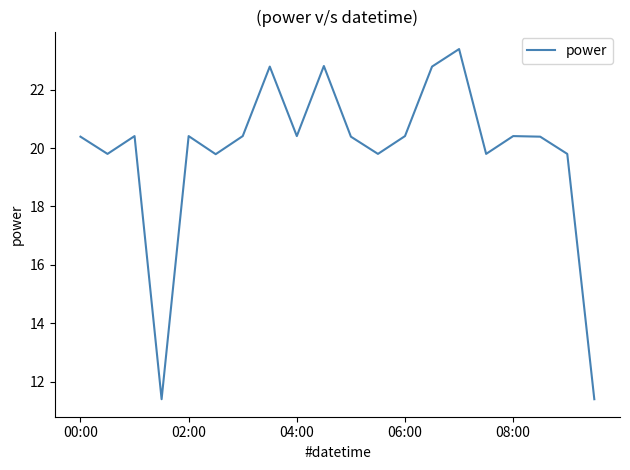

What is the minimum value shown in the chart?

11.4